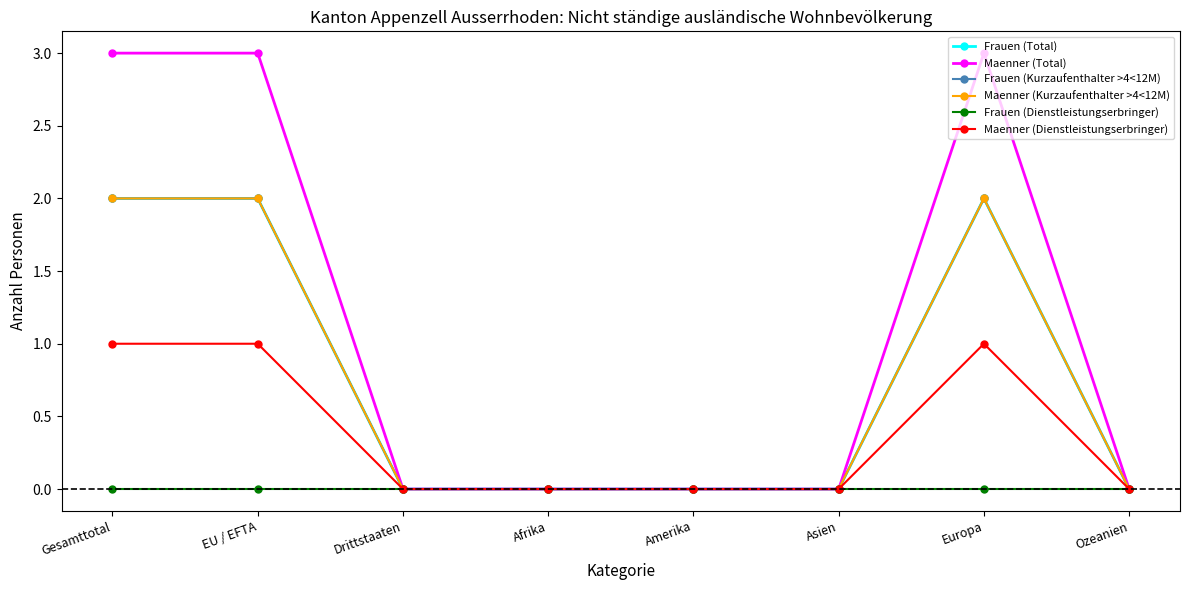

Which has a higher value, EU / EFTA or Afrika?

EU / EFTA